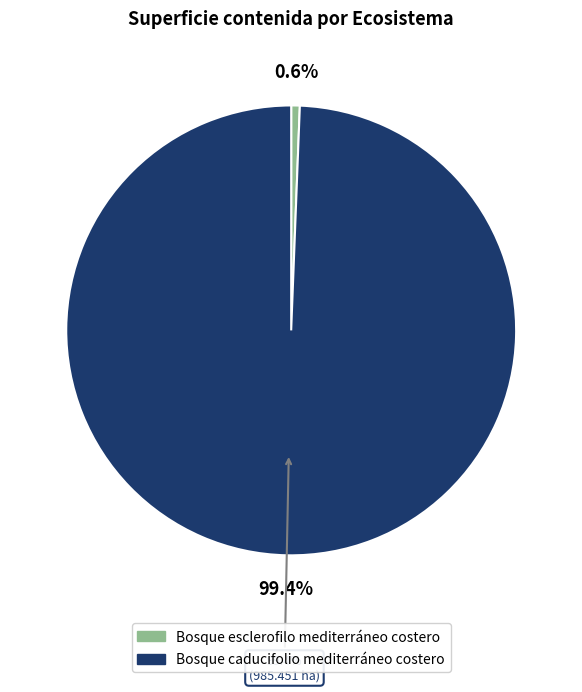

What is the smallest slice in the pie chart?

Bosque esclerofilo mediterráneo costero